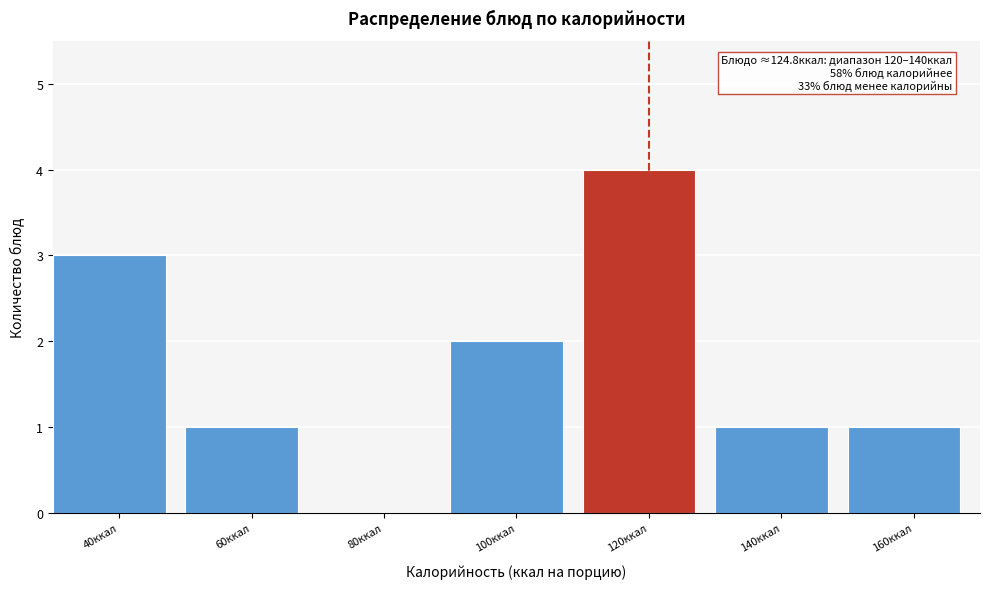

Reading right to left, list all the values displayed in this chart.

160ккал=1	140ккал=1	120ккал=4	100ккал=2	80ккал=0	60ккал=1	40ккал=3